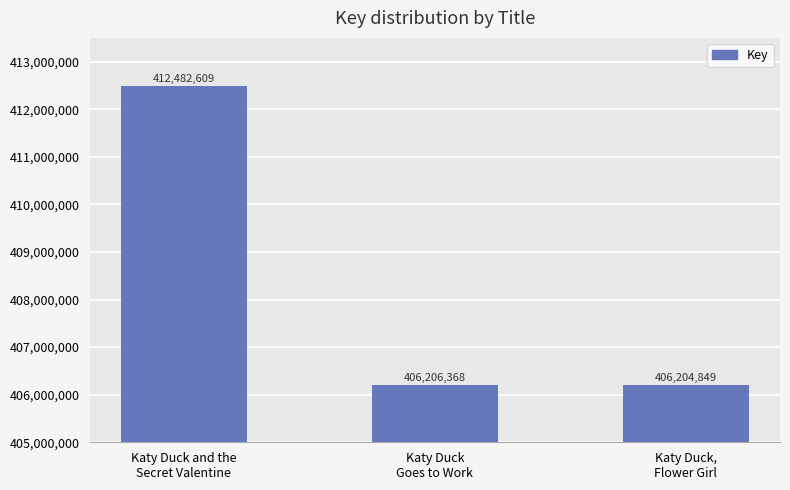

What is the change in value from Katy Duck
Goes to Work to Katy Duck,
Flower Girl?

-1519